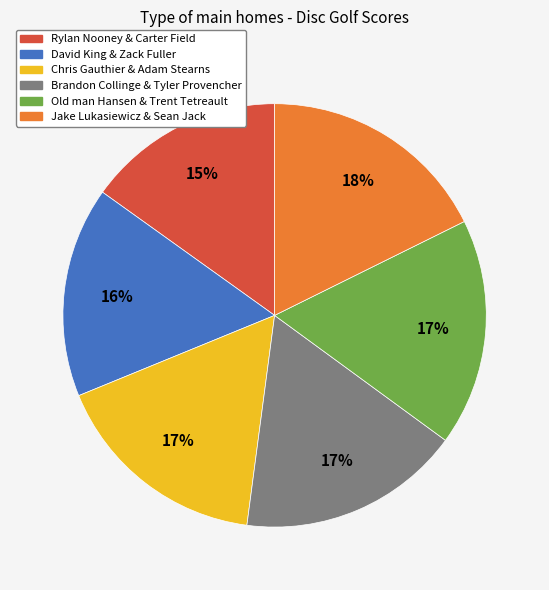

To the nearest percent, what portion does Old man Hansen & Trent Tetreault represent?

17%